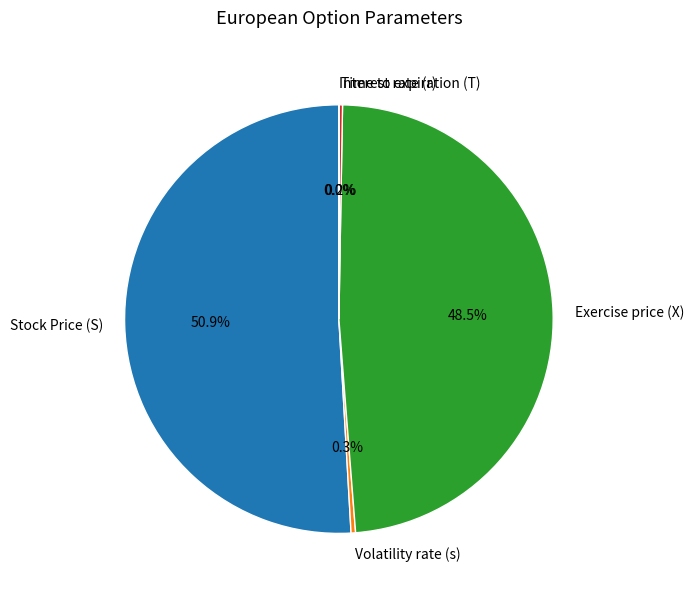

Which has a higher value, Exercise price (X) or Stock Price (S)?

Stock Price (S)